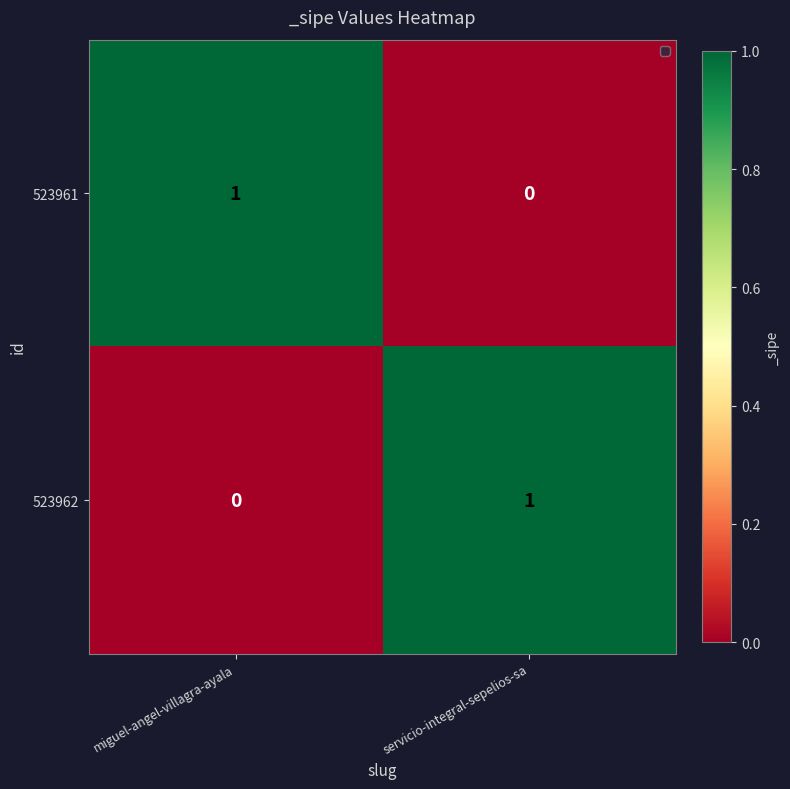

True or false: 523962 has a value of 1 at servicio-integral-sepelios-sa.

True